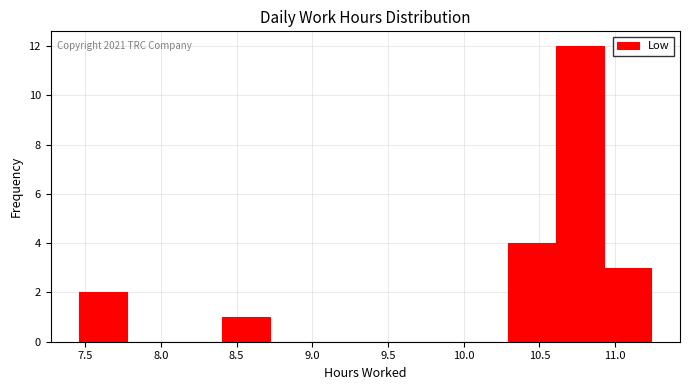

Which range on the x-axis has the tallest bar?

10.610 to 10.925